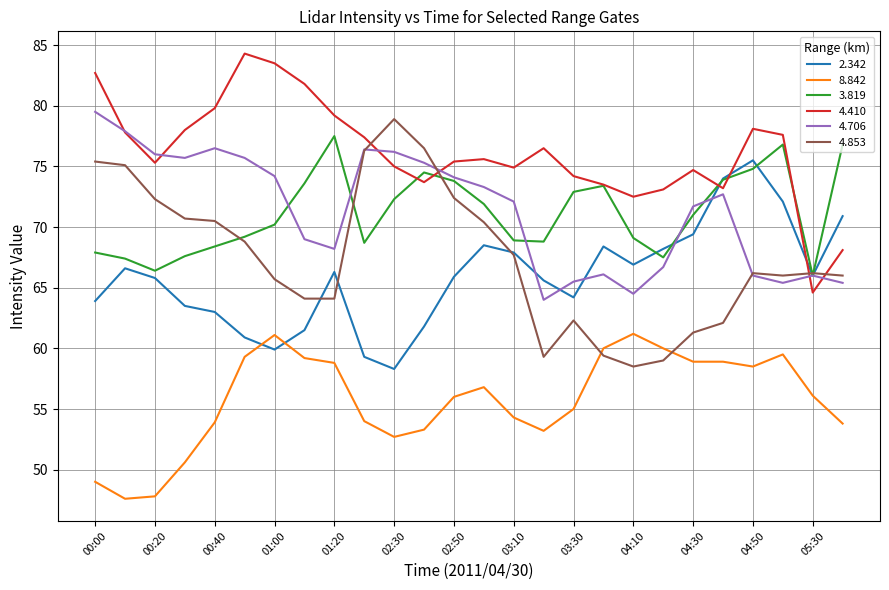

What is the maximum value for 8.842?

61.2